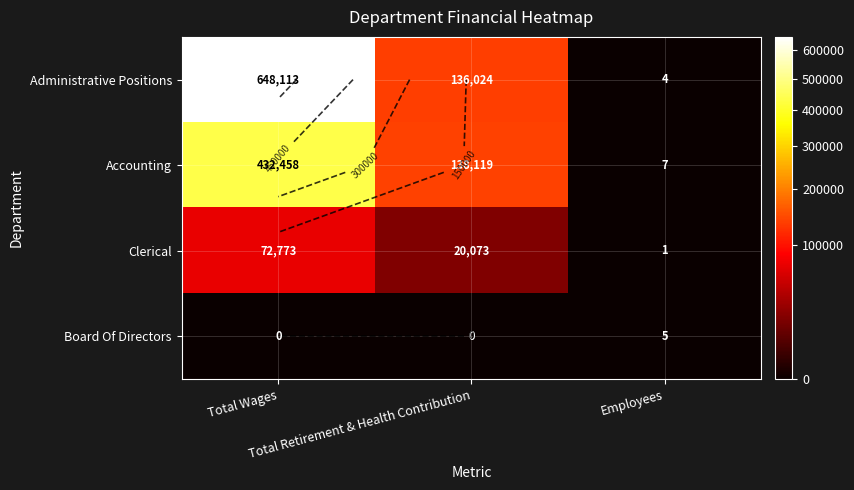

Where is Clerical nearest to the value 36387?

Total Retirement & Health Contribution